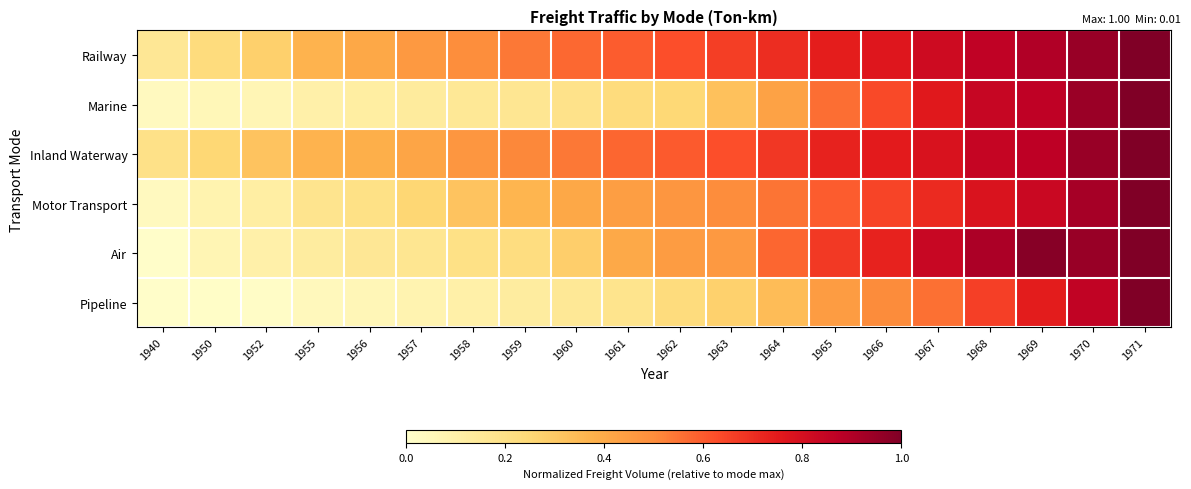

Rank the series at 1956 from lowest to highest value.

Pipeline, Marine, Air, Motor Transport, Inland Waterway, Railway